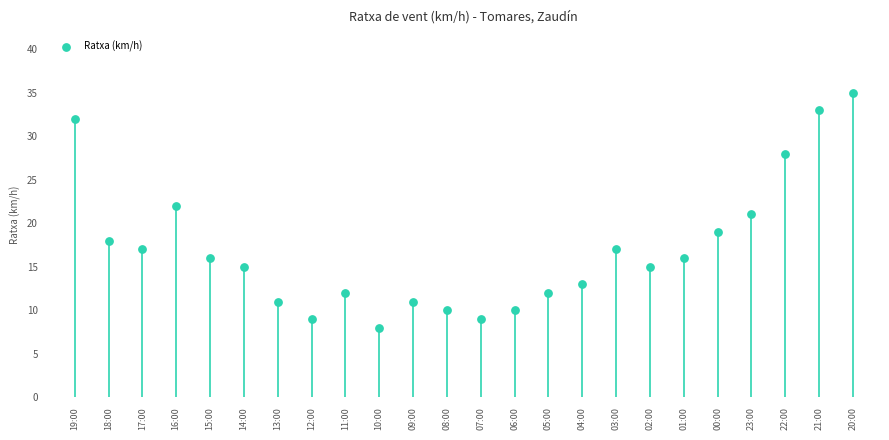

What is the range of Y values (max minus min)?

27